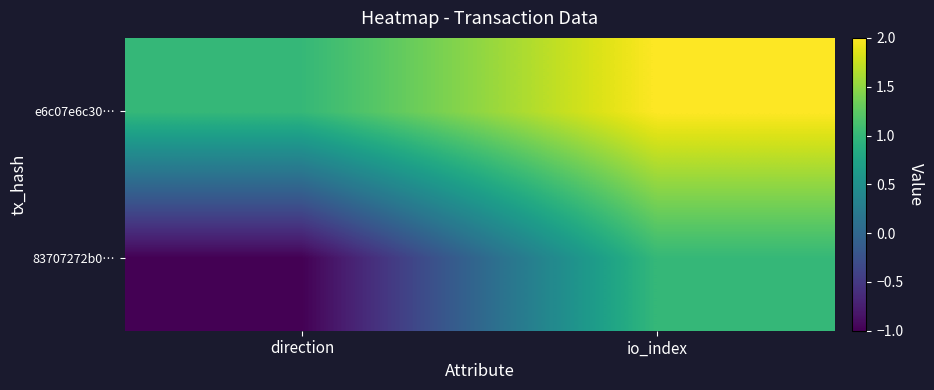

At how many categories does at least one series exceed 0?

2